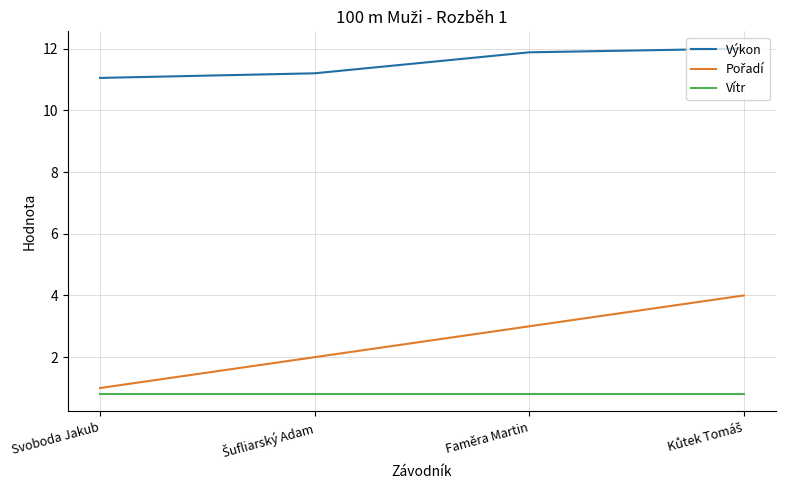

What position from the left is Svoboda Jakub?

1